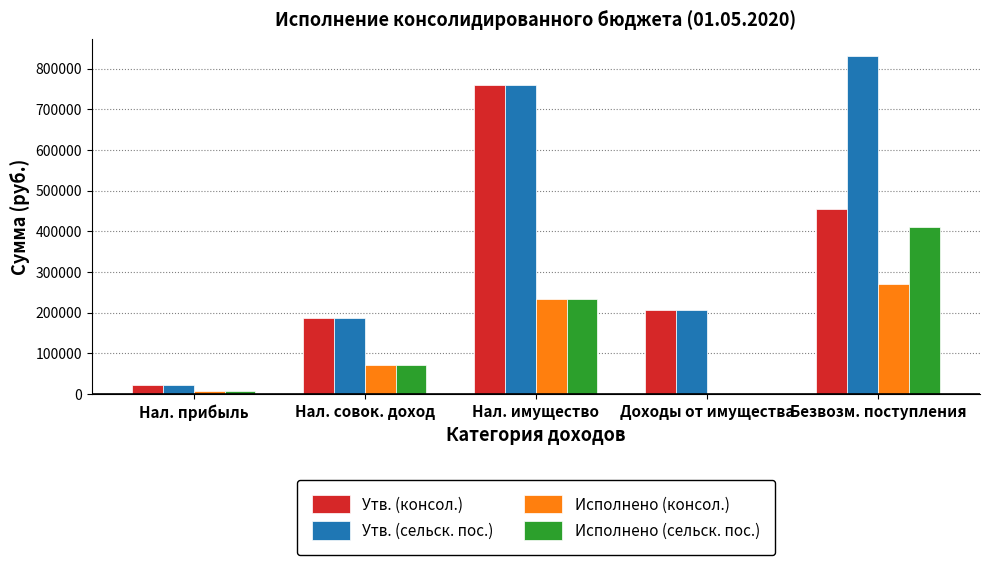

Which series has the largest total across all categories?

Утв. (сельск. пос.)